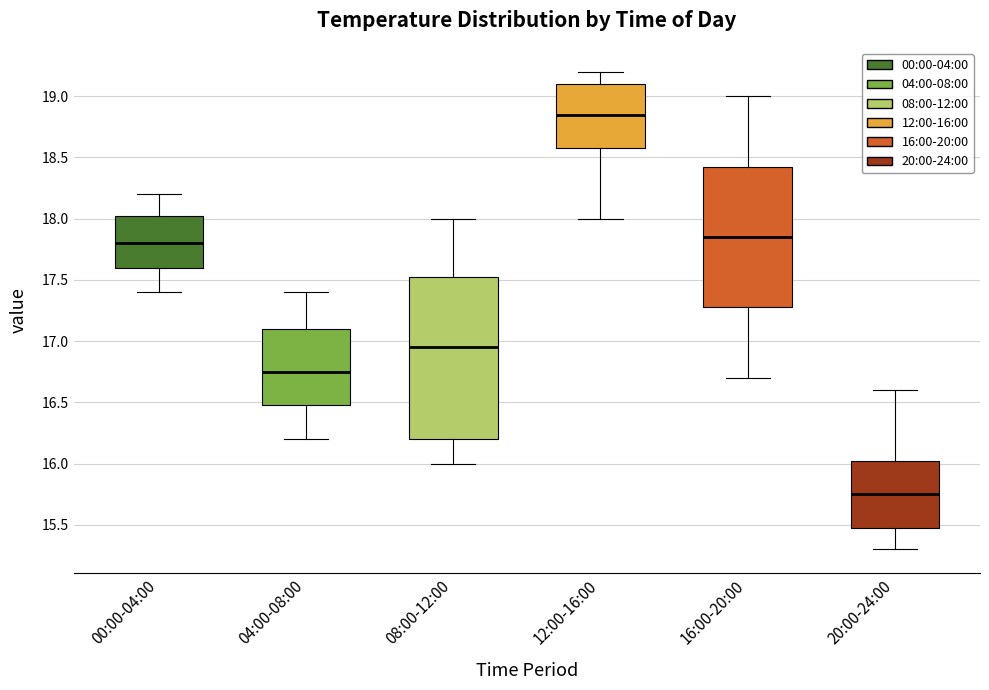

Reading left to right, transcribe this box plot: for each box, give where its median line is, the range the box spans, and where its two whiskers end, as read against the y-axis. The values are not printed on the chart, so give them approximately, as read against the axis.

00:00-04:00: median 17.80, box 17.60 to 18.05, whiskers 17.40 to 18.20
04:00-08:00: median 16.75, box 16.50 to 17.10, whiskers 16.20 to 17.40
08:00-12:00: median 16.95, box 16.20 to 17.55, whiskers 16.00 to 18.00
12:00-16:00: median 18.85, box 18.60 to 19.10, whiskers 18.00 to 19.20
16:00-20:00: median 17.85, box 17.30 to 18.45, whiskers 16.70 to 19.00
20:00-24:00: median 15.75, box 15.50 to 16.05, whiskers 15.30 to 16.60